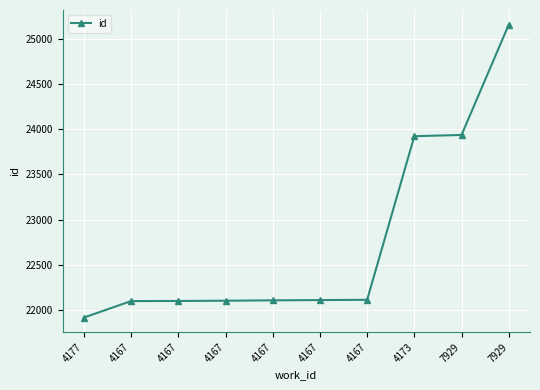

How many lines are shown in the chart?

1